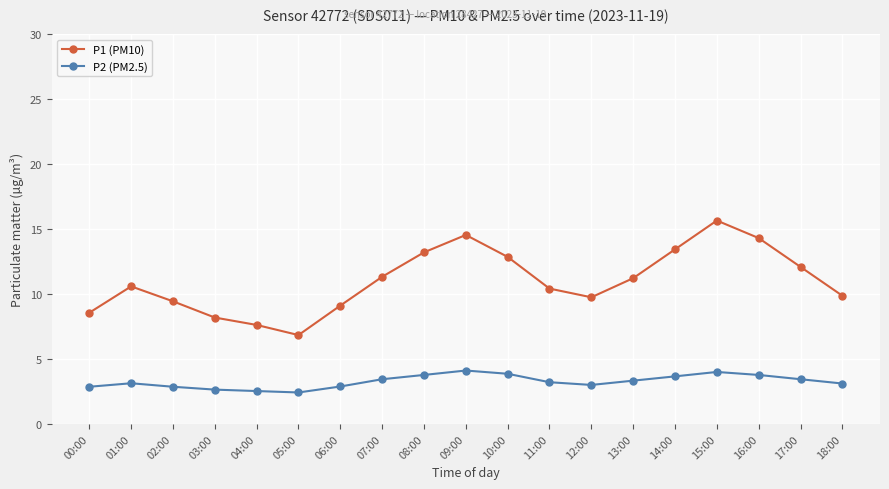

Where is the first local maximum for P1 (PM10)?

01:00